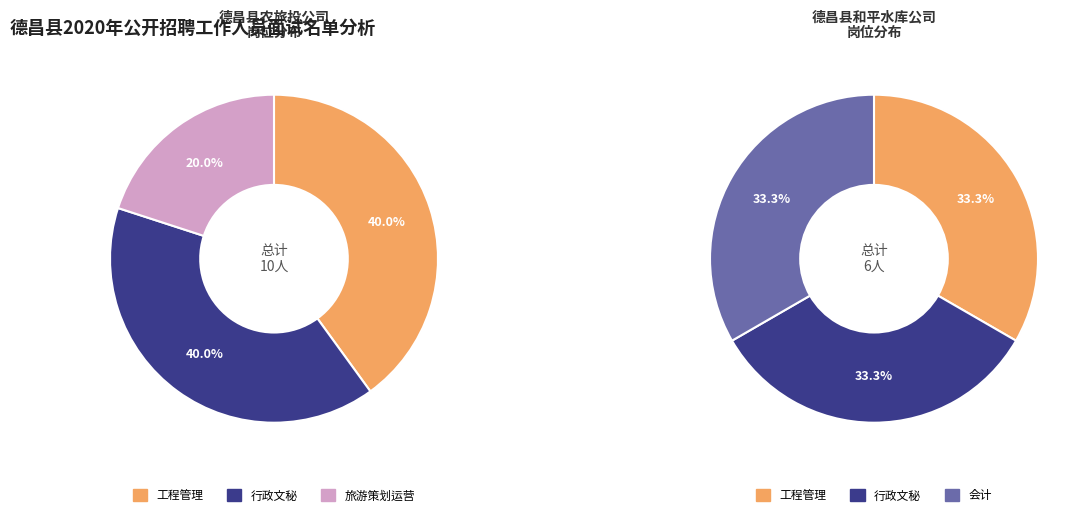

Does 工程管理 represent more than half of the total?

No